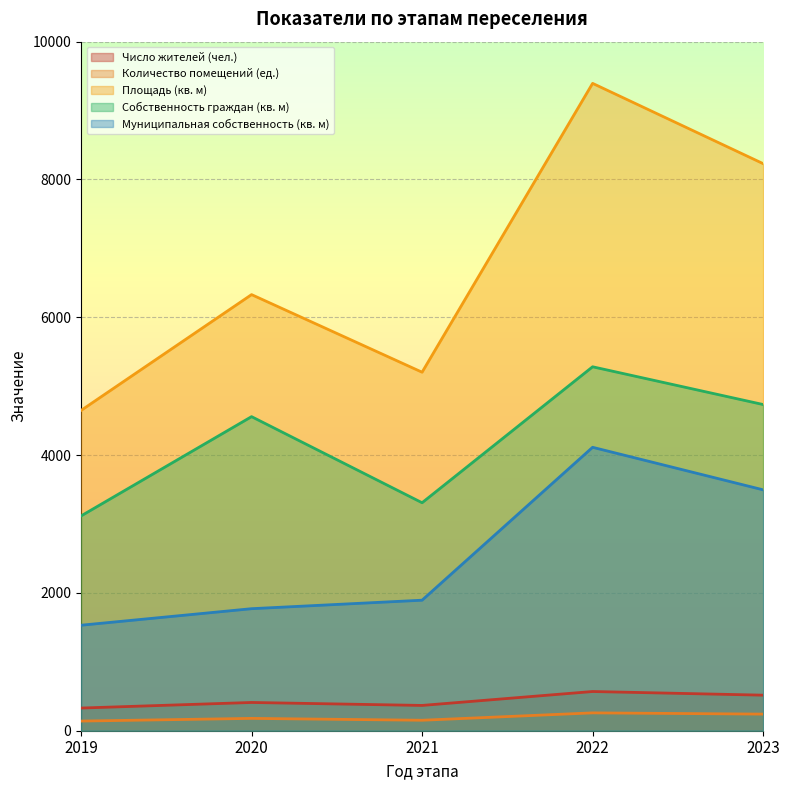

Is it true that Муниципальная собственность (кв. м) equals 3496.0 at 2023?

True